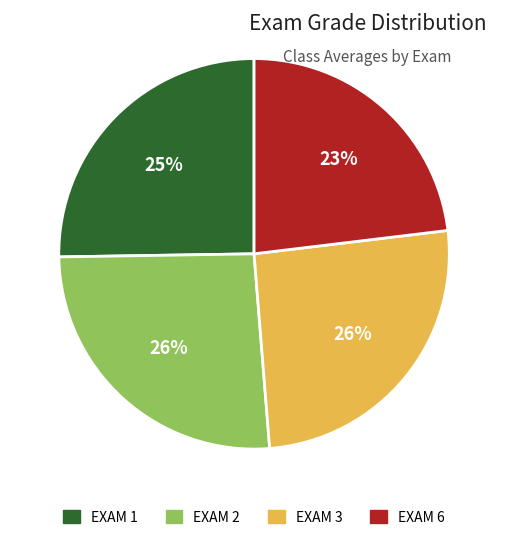

Which has a higher value, EXAM 6 or EXAM 1?

EXAM 1